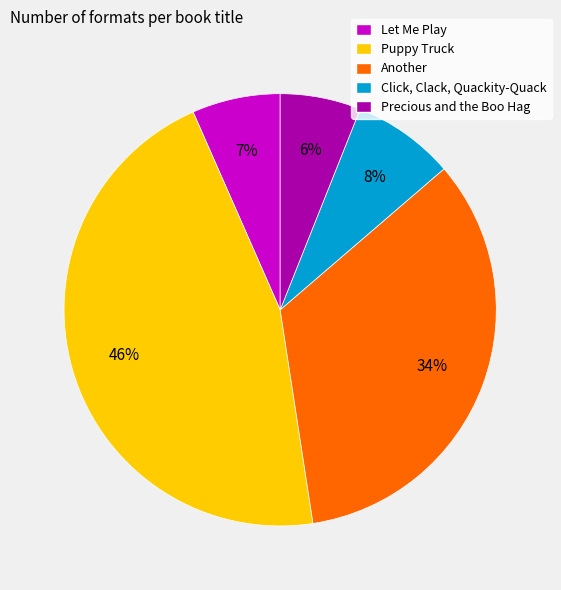

True or false: Precious and the Boo Hag accounts for 20% of the total.

False